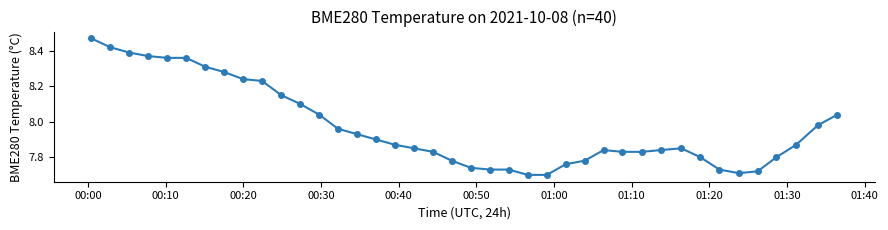

True or false: the data has more than 0 interior local peaks.

True